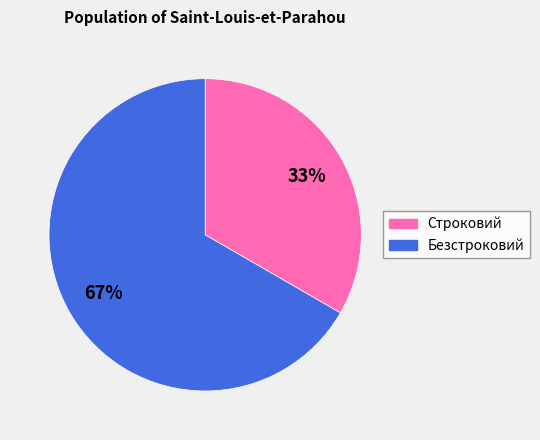

Approximately how many times larger is the value at Строковий compared to Безстроковий?

0.5